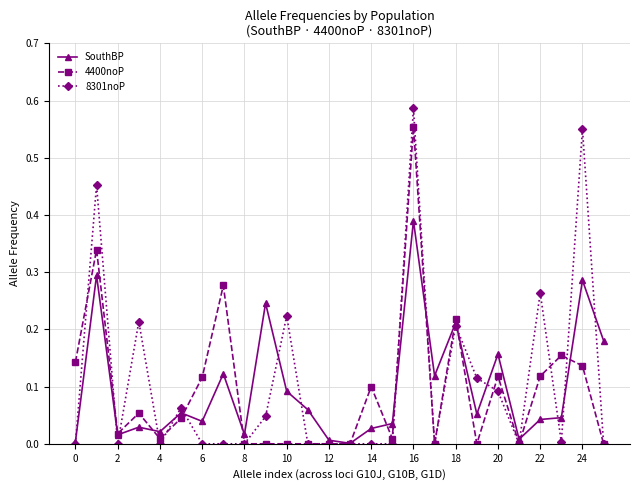

True or false: 4400noP has more than 1 interior local peaks.

True